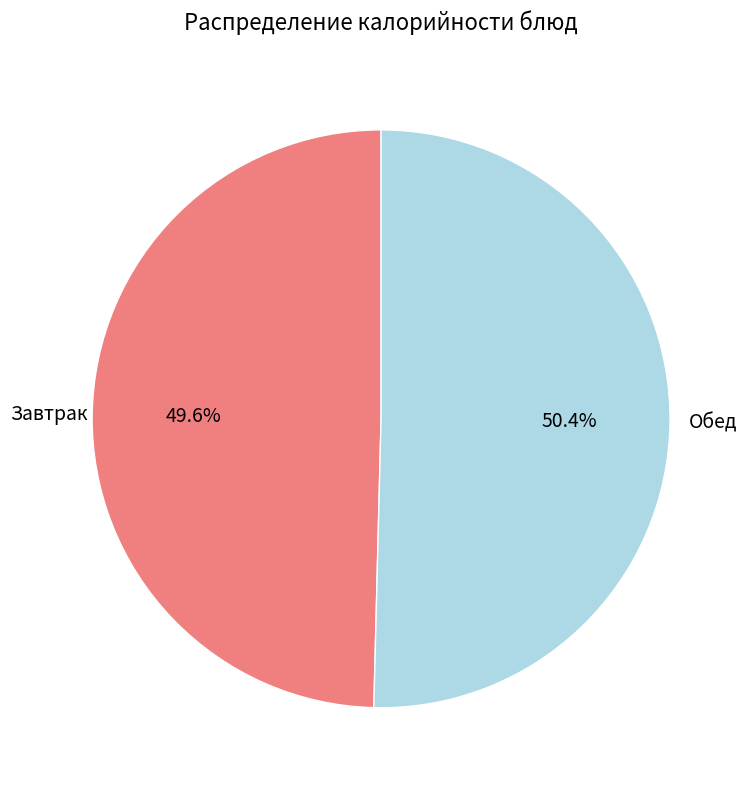

How many slices are in this pie chart?

2